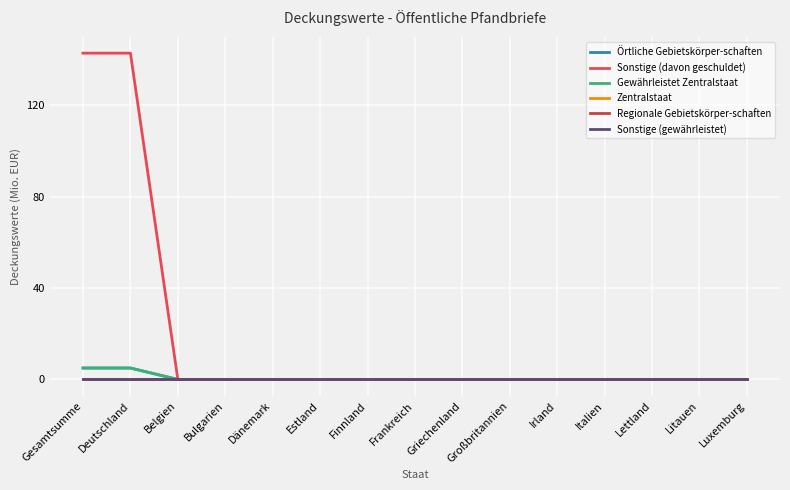

At how many categories does at least one series exceed 115?

2